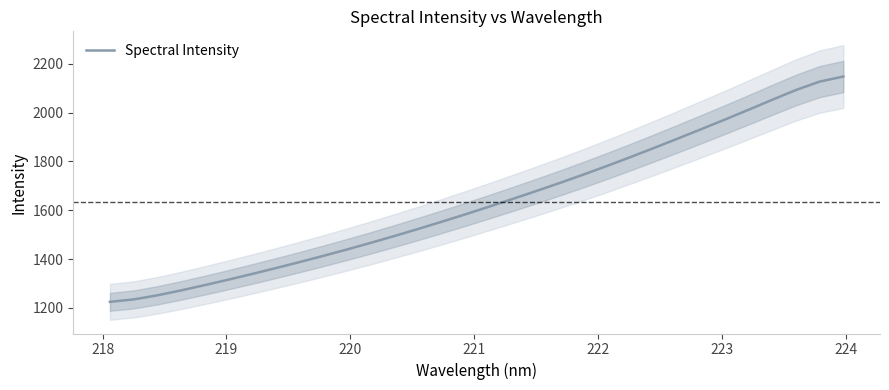

What is the lowest value of the Spectral Intensity series?

1224.8